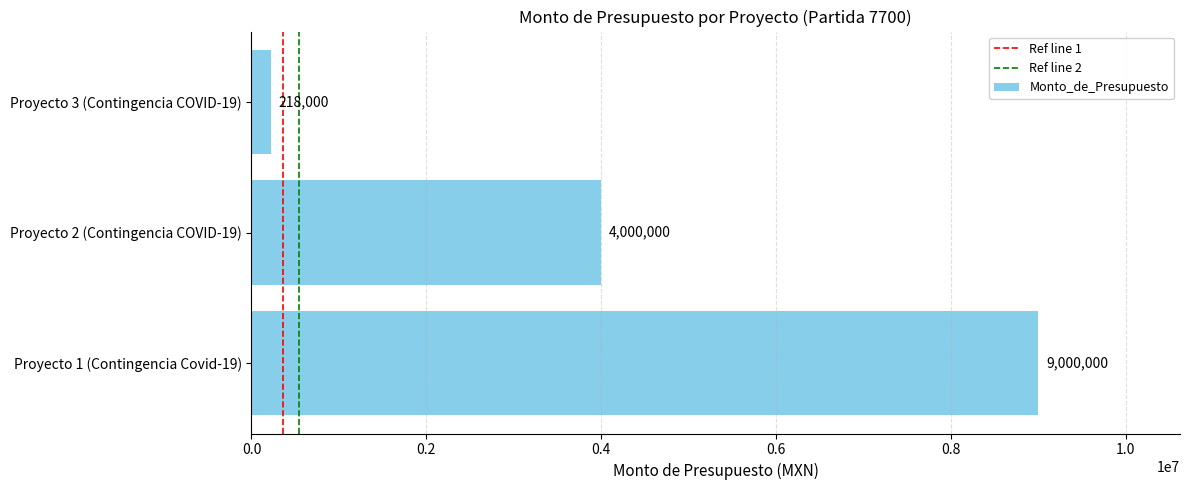

How many distinct data groups are displayed?

1